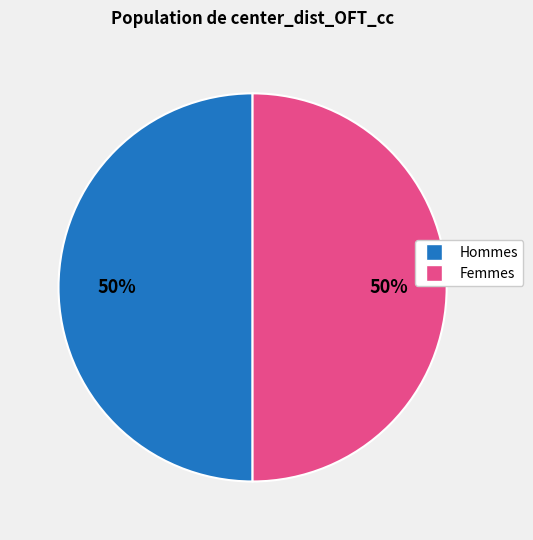

To the nearest percent, what is the average slice percentage?

50%